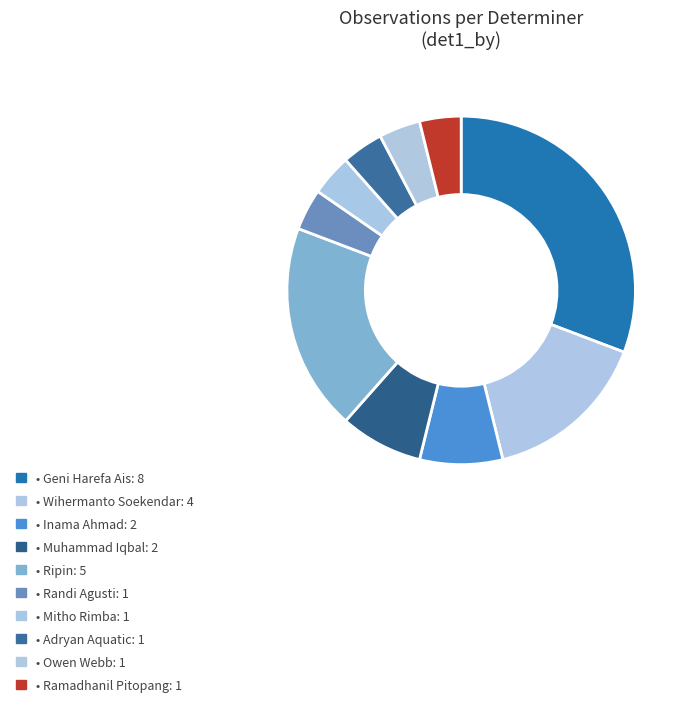

How many slices are in this pie chart?

10